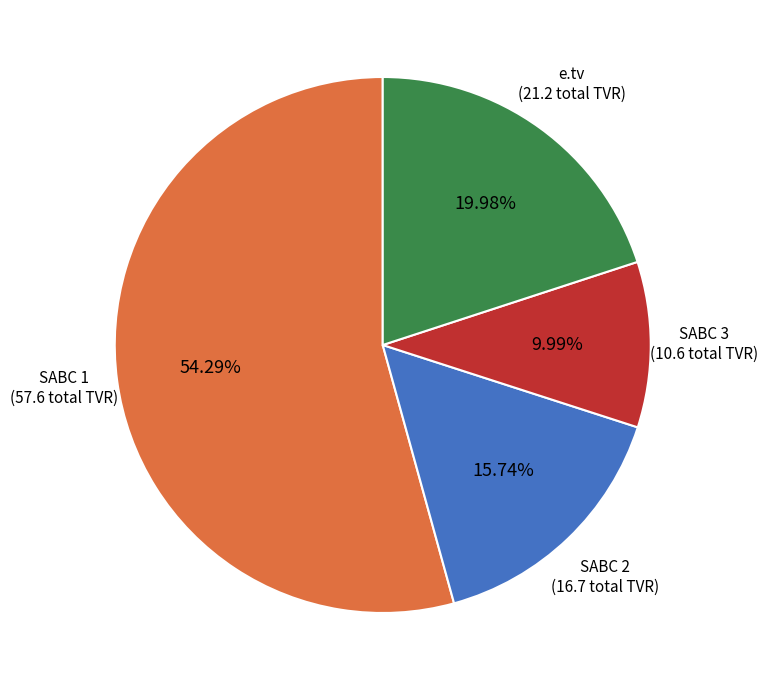

Count the number of slices in the pie.

4